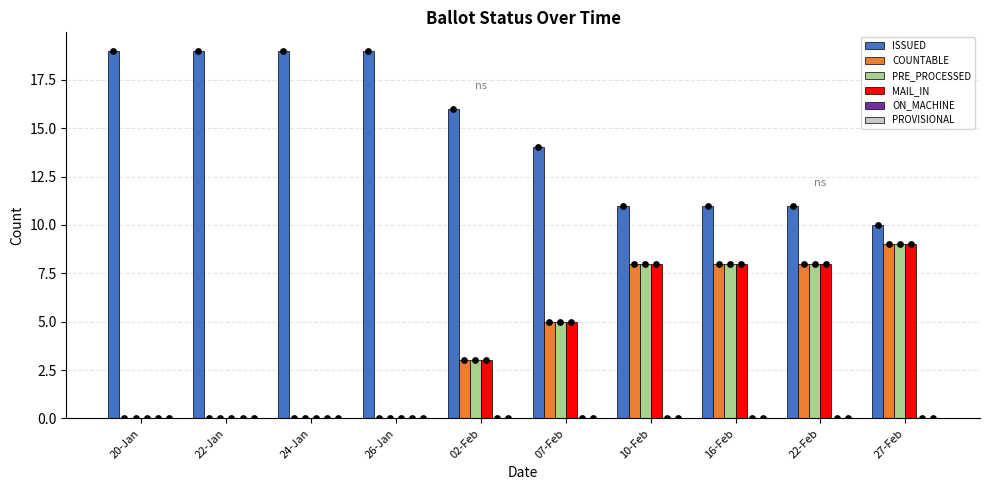

What is the total value across all series at 16-Feb?

35